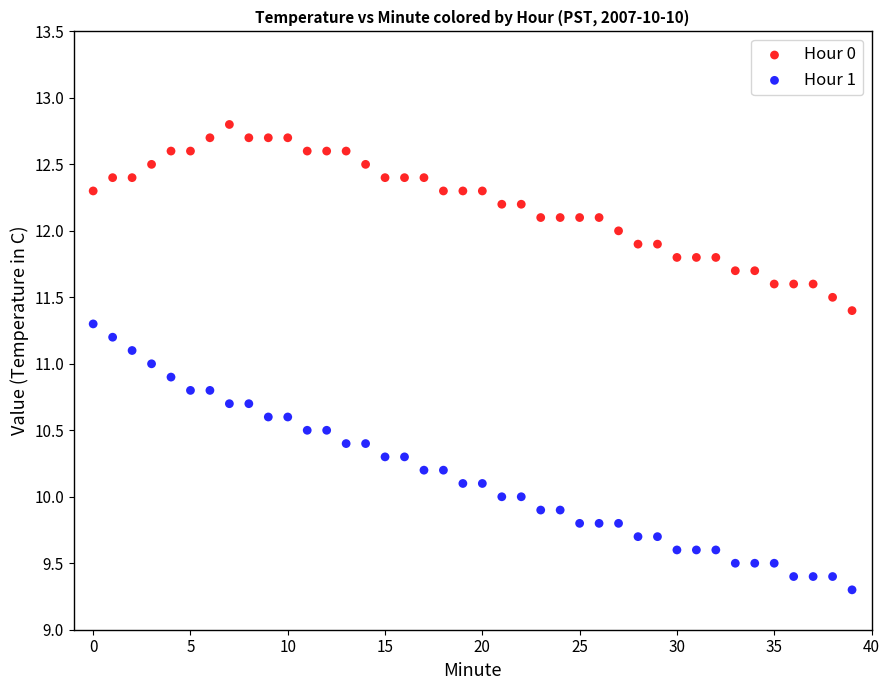

Across all data points, what is the range of Y values (max minus min)?

3.5